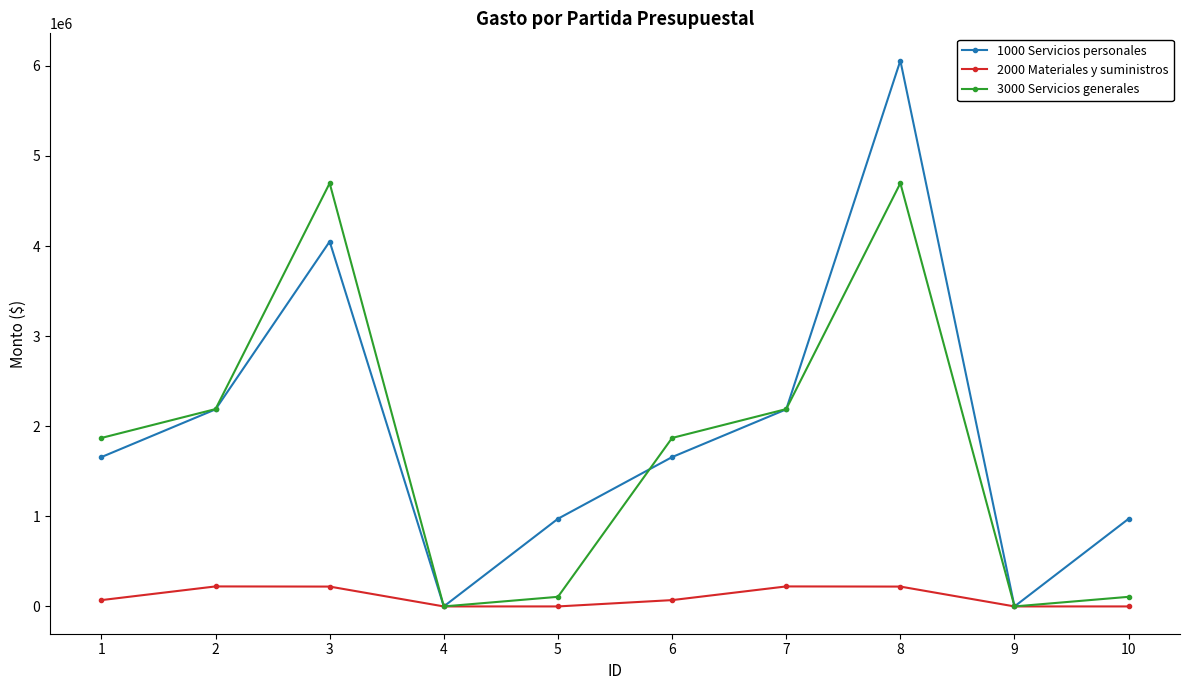

What is the total value across all series at 2?

4599977.0